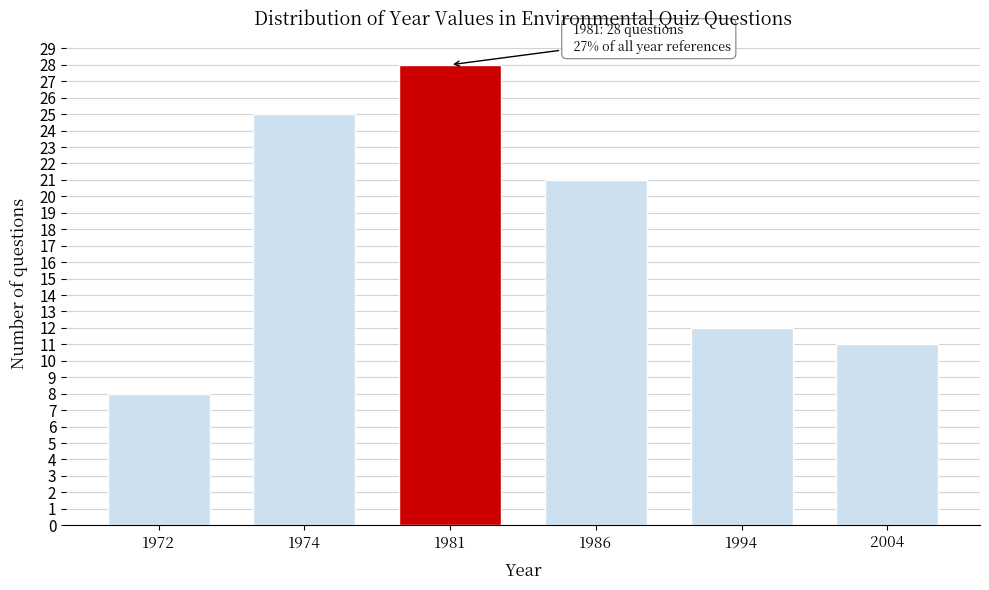

Reading right to left, what are all the values shown in this chart?

2004=11	1994=12	1986=21	1981=28	1974=25	1972=8